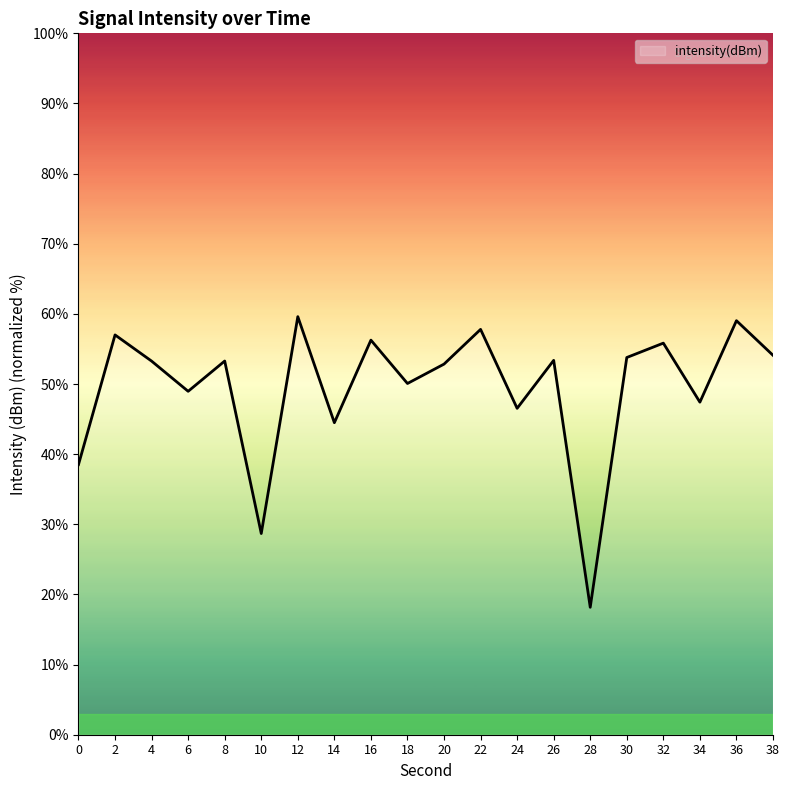

What value does the data have at 0?

38.5